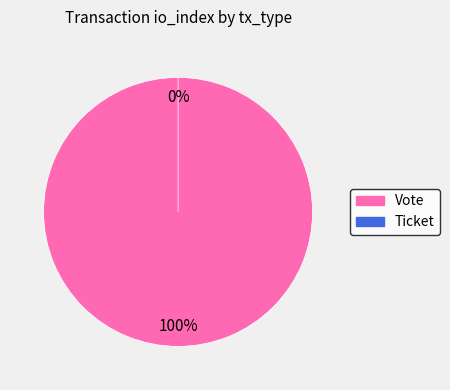

What is the change in value from Vote to Ticket?

-1